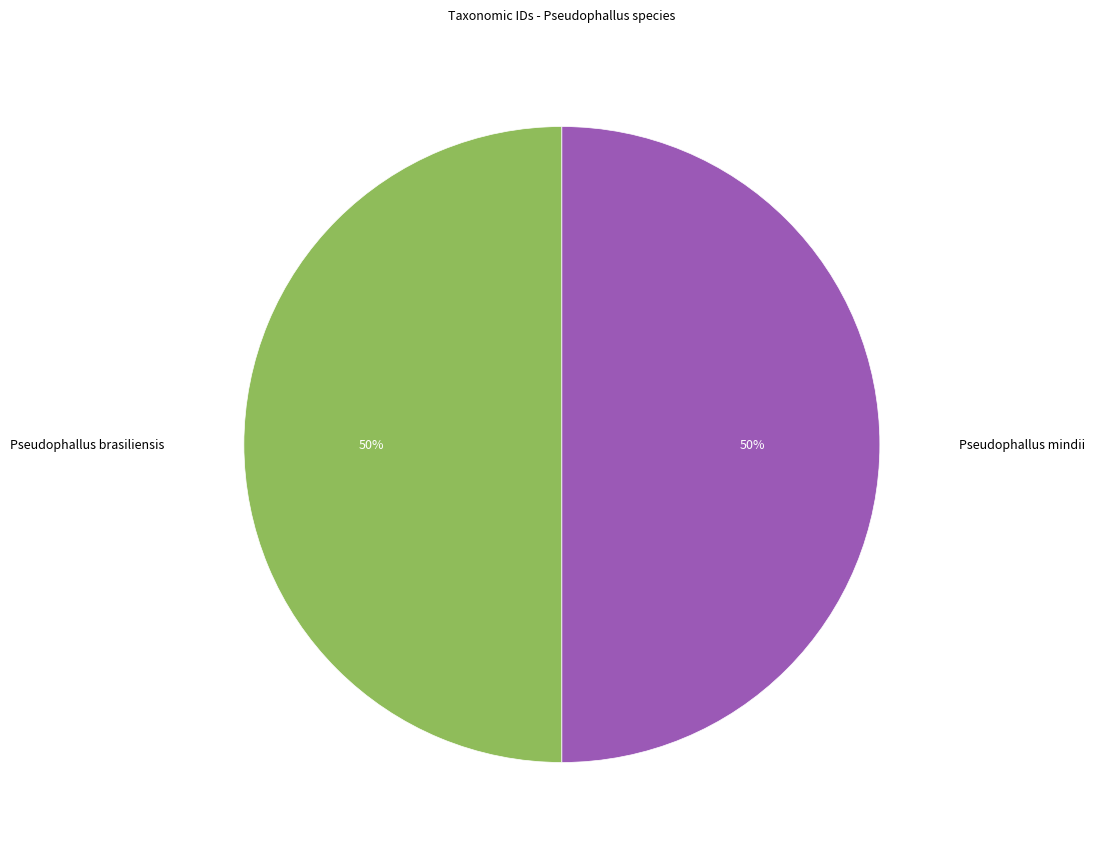

To the nearest percent, what is the average slice percentage?

50%